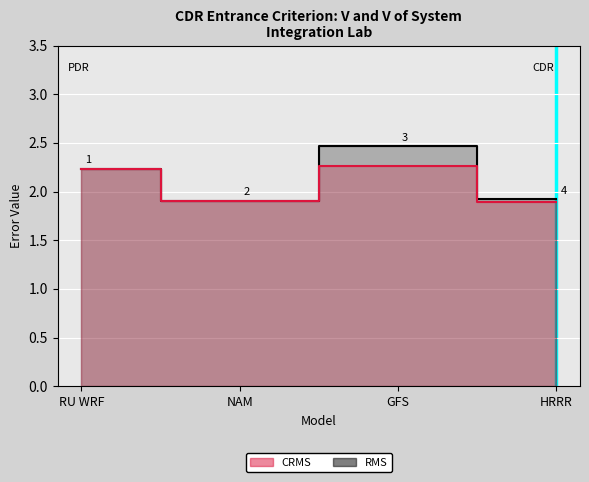

True or false: RMS and CRMS intersect in this chart.

False